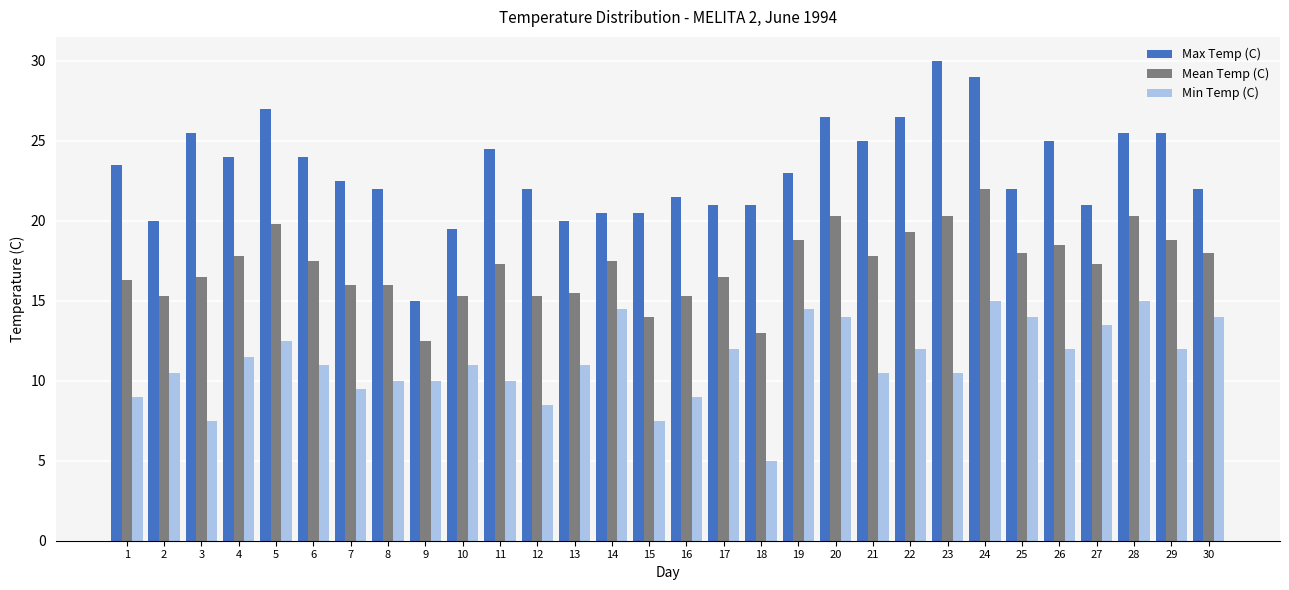

True or false: Mean Temp (C) has a value of 20.3 at 23.

True